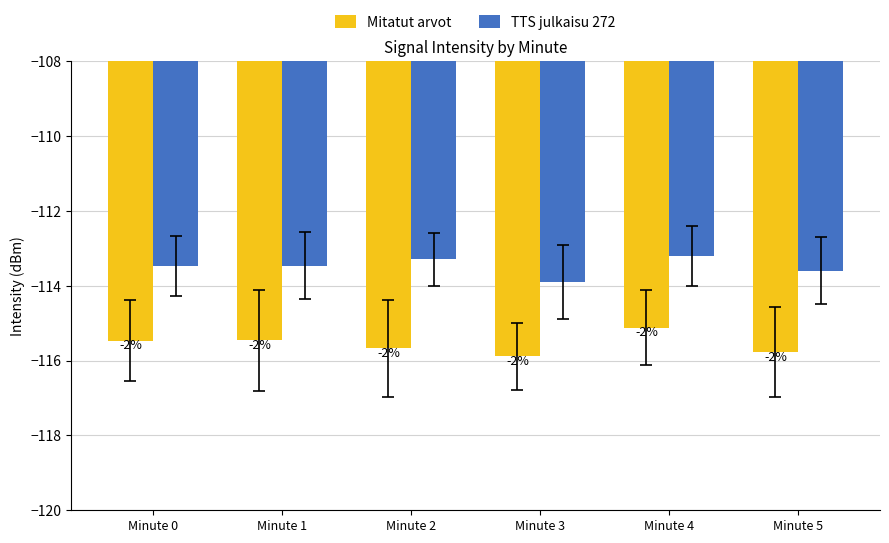

How many groups of bars are there?

6